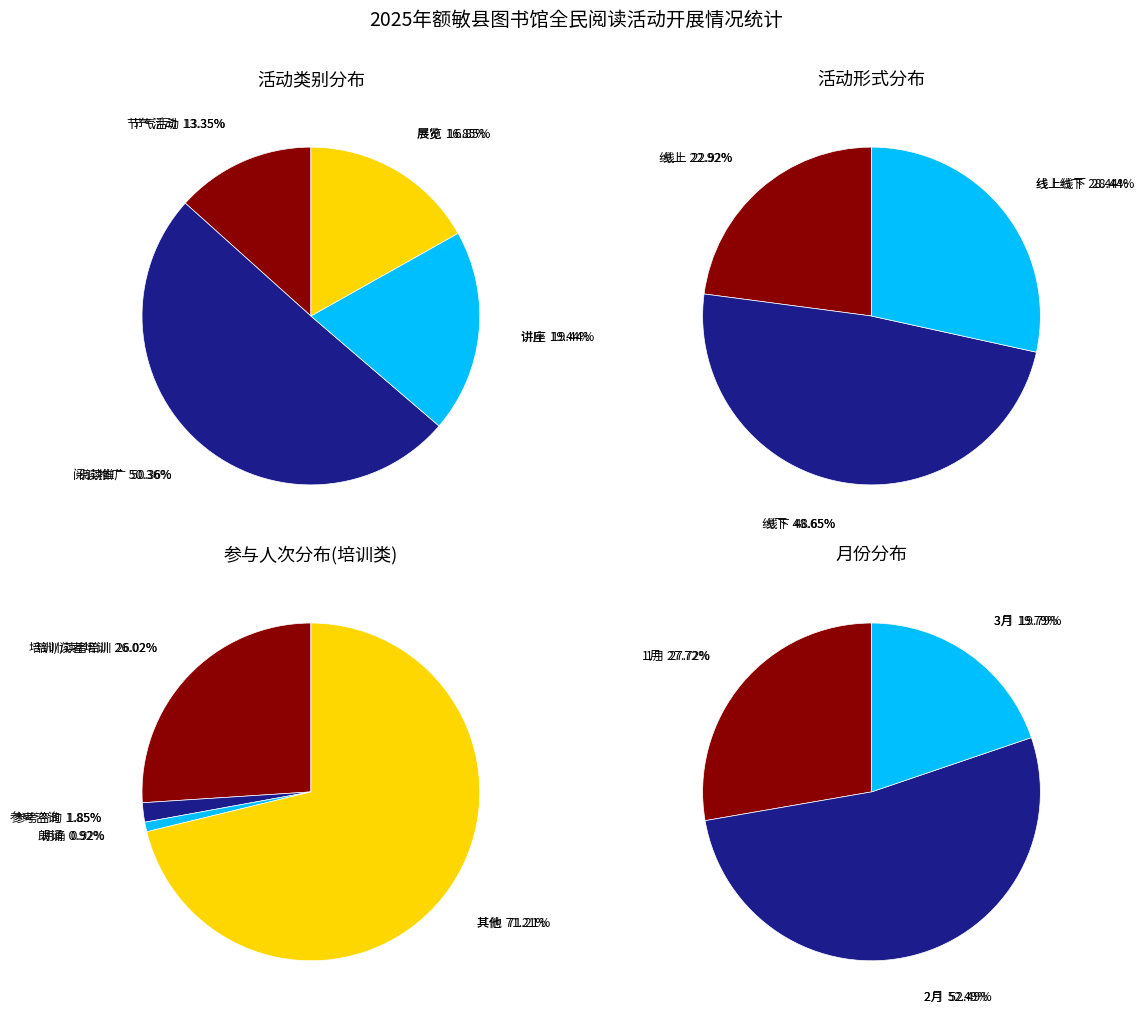

Do 参考咨询 and 阅读推广 together represent more than half of the pie?

No